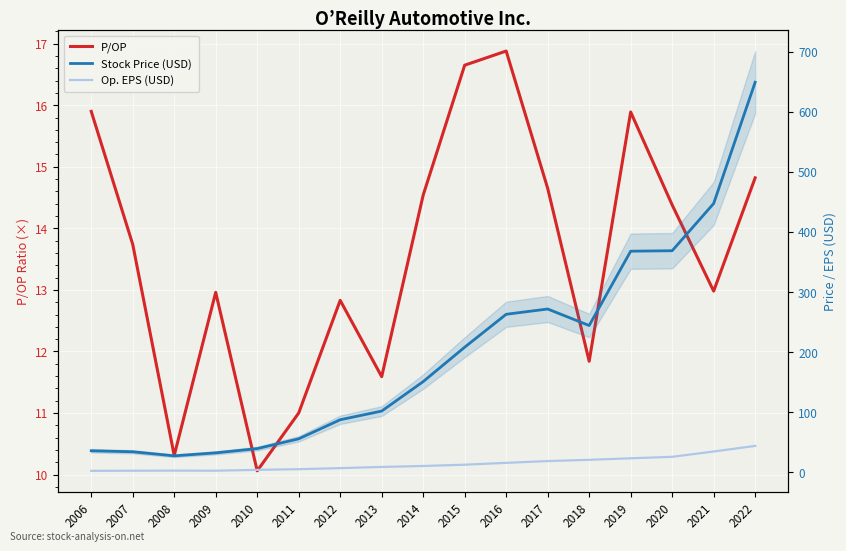

List the series in order of their peak value, lowest first.

P/OP, Op. EPS (USD), Stock Price (USD)